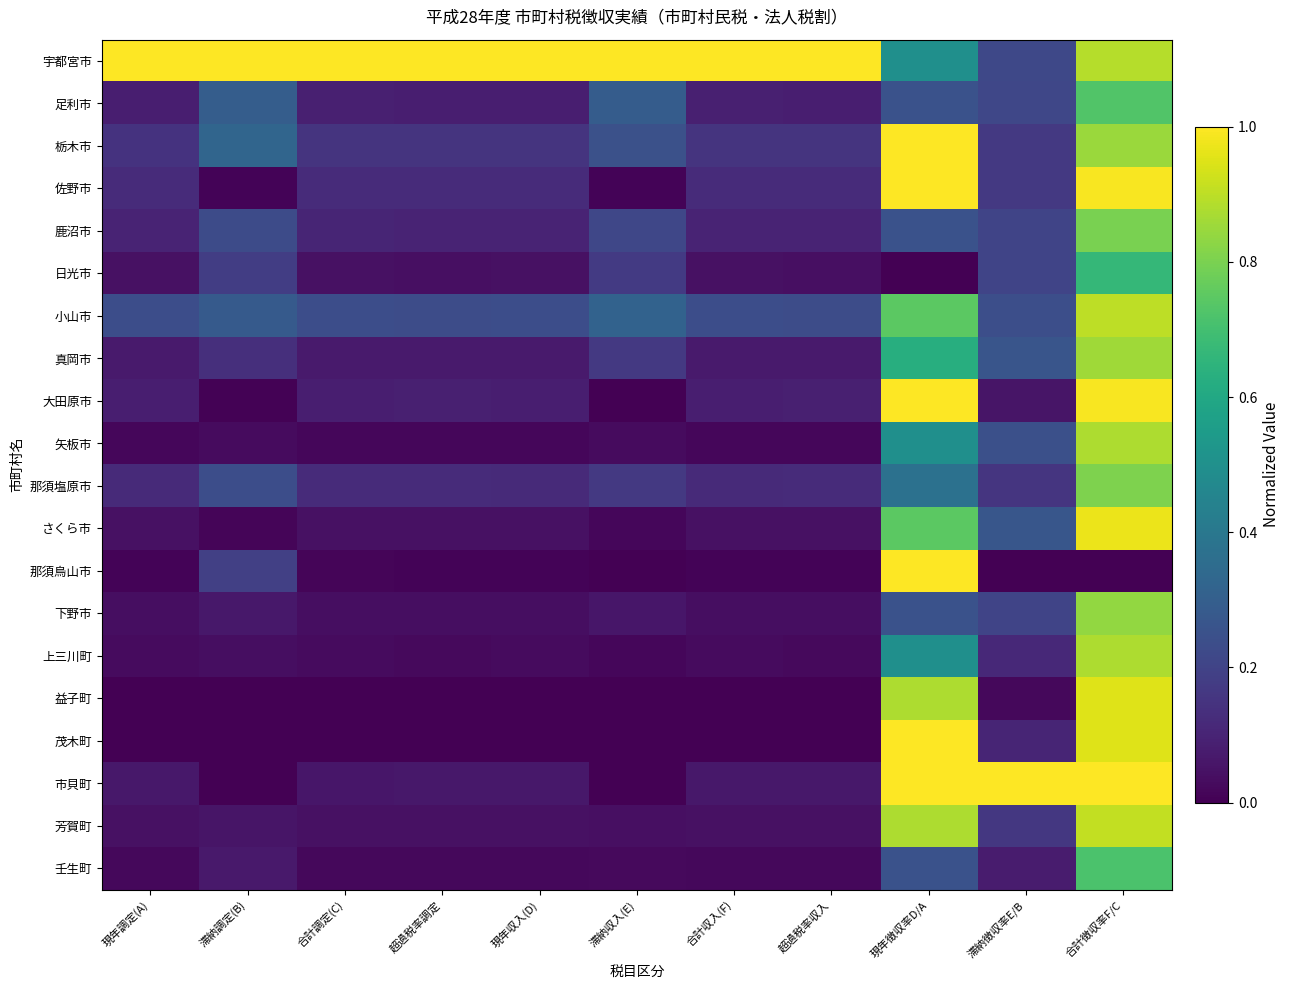

How many distinct data groups are displayed?

20